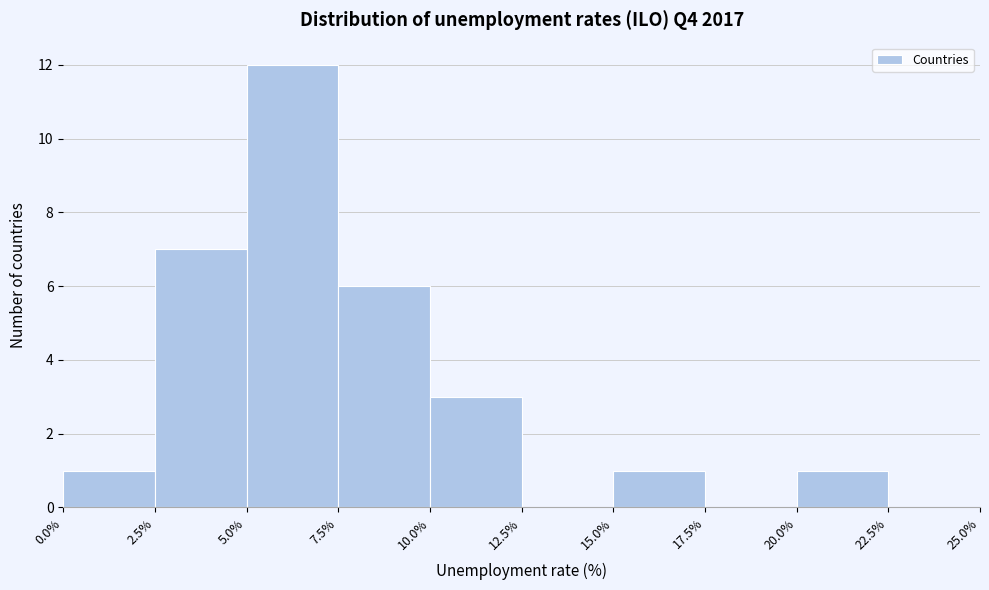

Which range on the x-axis has the tallest bar?

5.0% to 7.5%